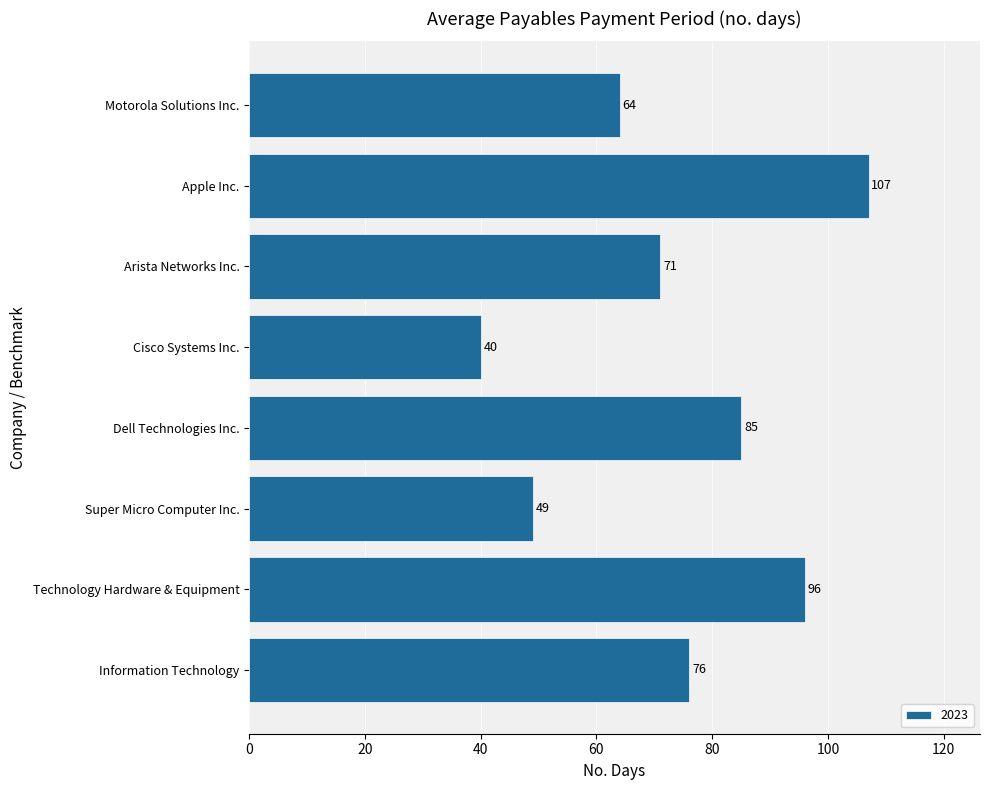

Is it true that the value at Information Technology is 28?

False